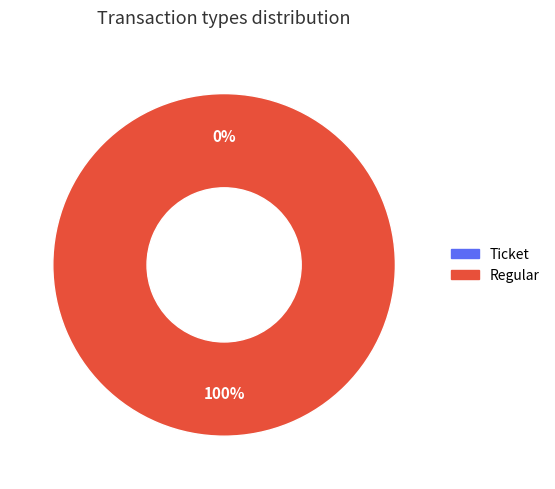

To the nearest percent, what is the difference between the largest and smallest slice percentages?

100%